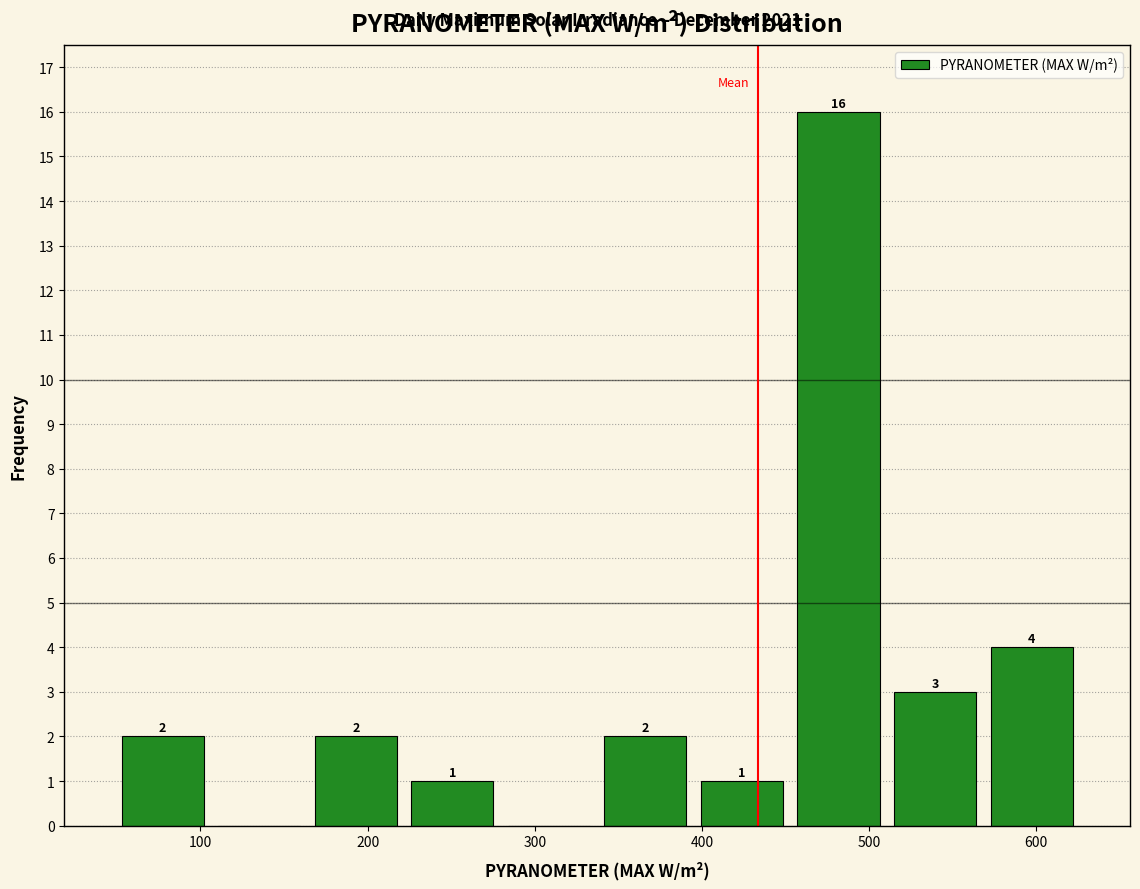

Which range on the x-axis has the tallest bar?

450 to 510